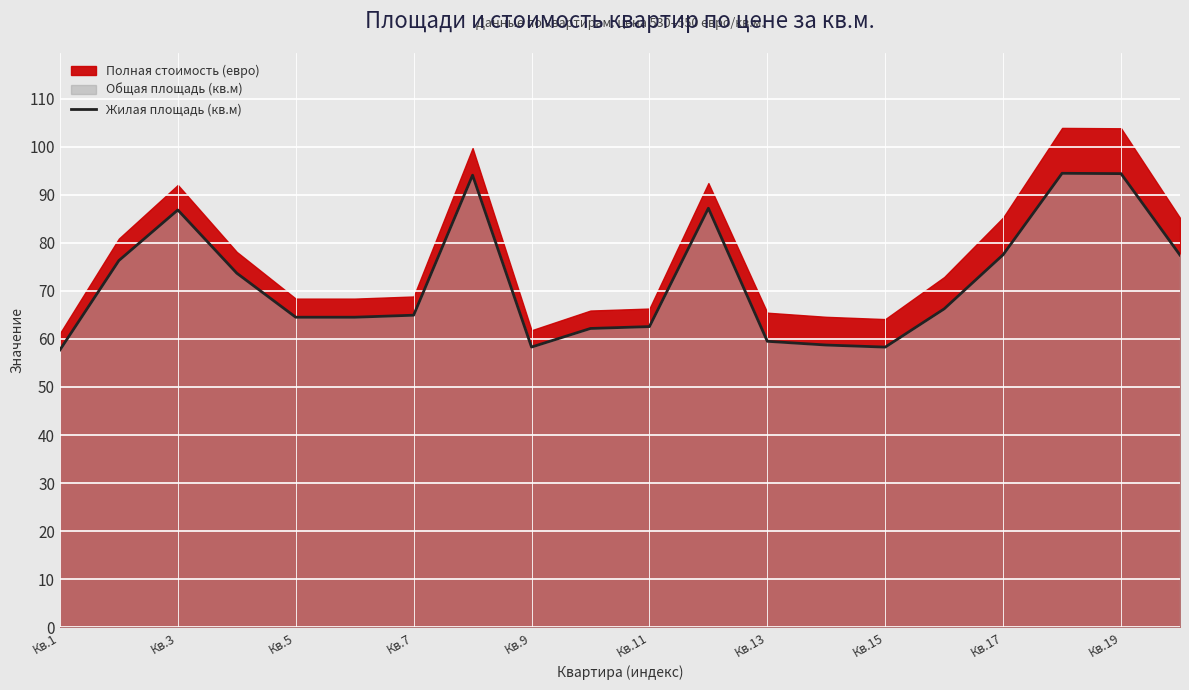

What is the lowest value of the Жилая площадь (кв.м) series?

57.7